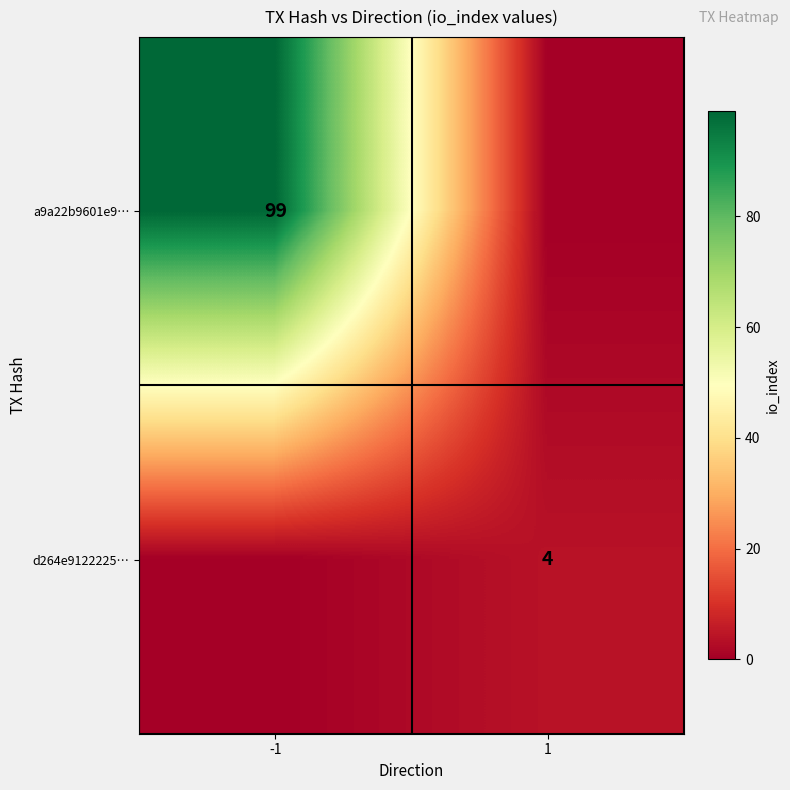

True or false: a9a22b9601e9… has a value of 99 at -1.

True